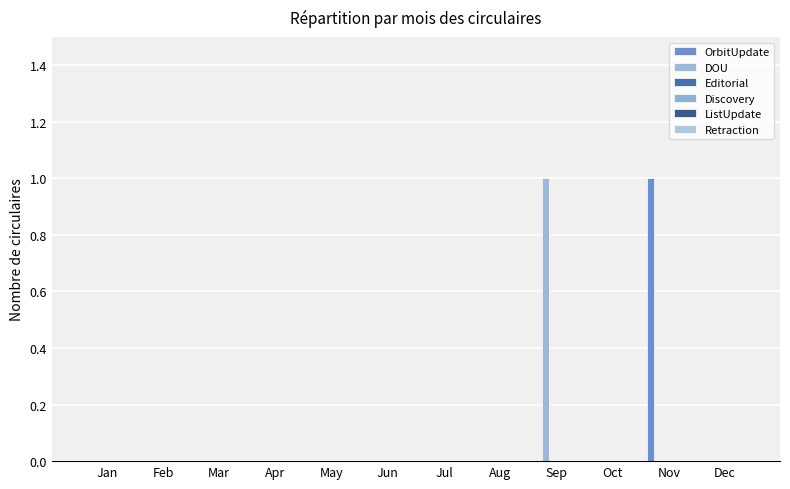

Which series has the widest spread of values?

OrbitUpdate